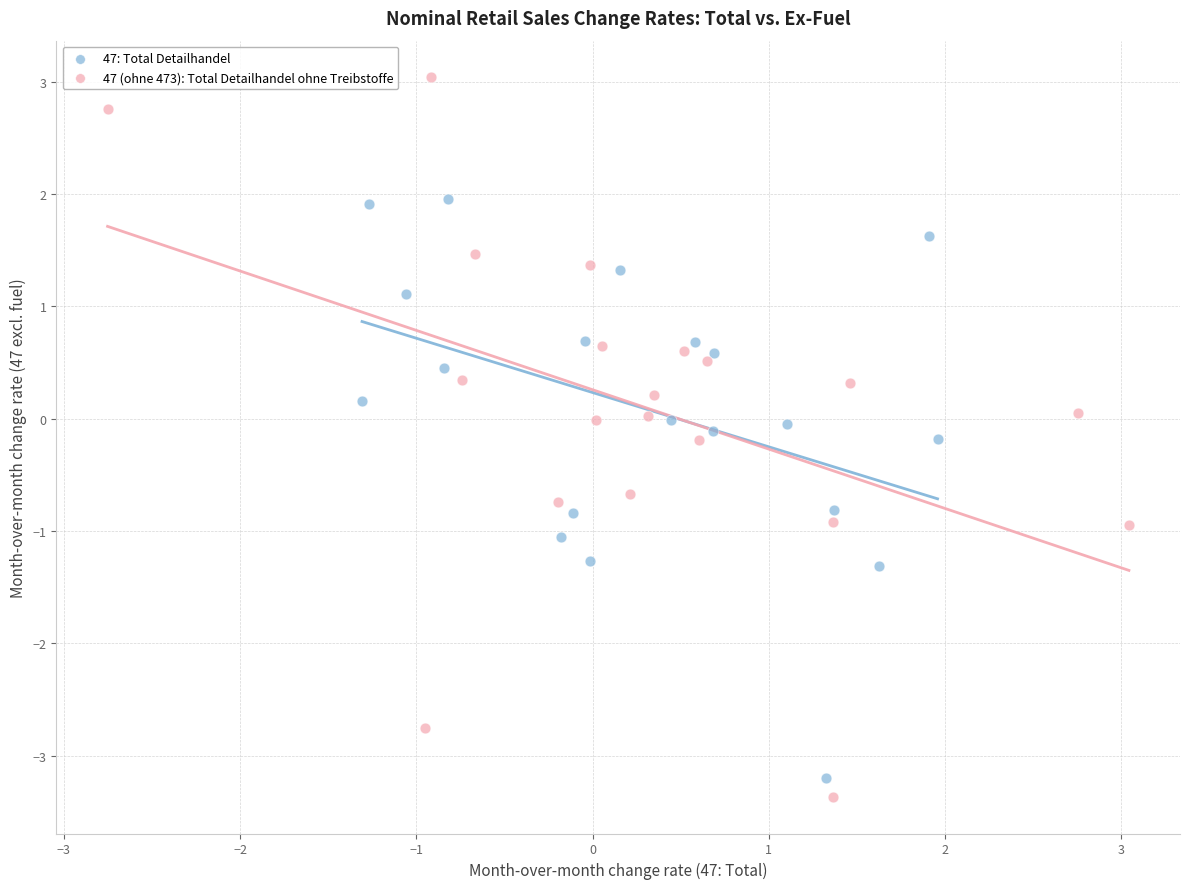

Which series reaches the maximum Y coordinate?

47 (ohne 473): Total Detailhandel ohne Treibstoffe